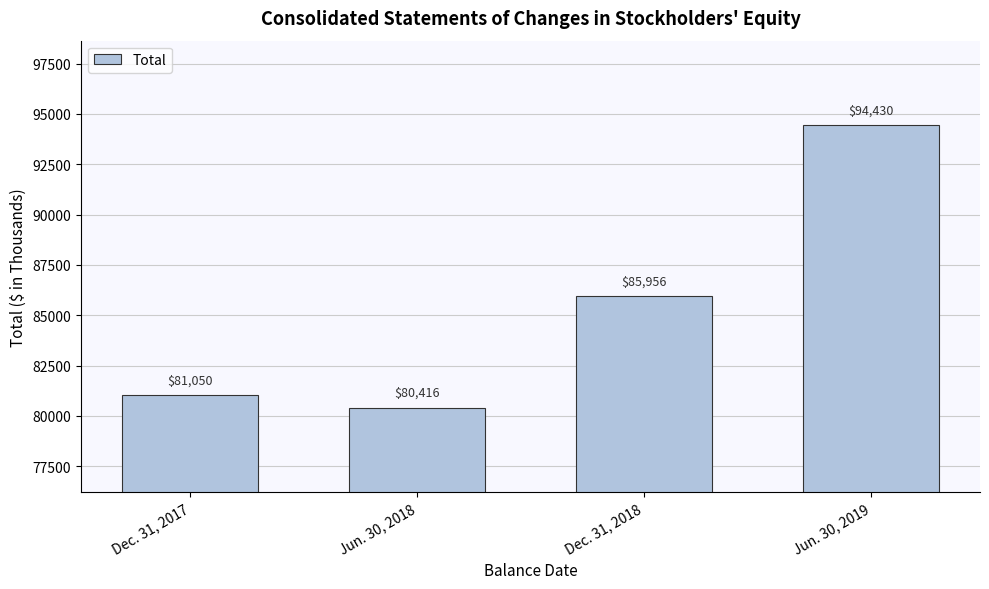

What value does the data have at Dec. 31, 2017?

81050